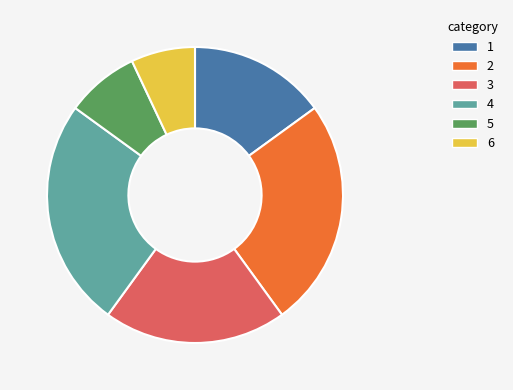

What is the ratio of the value at 4 to the value at 2?

1.0